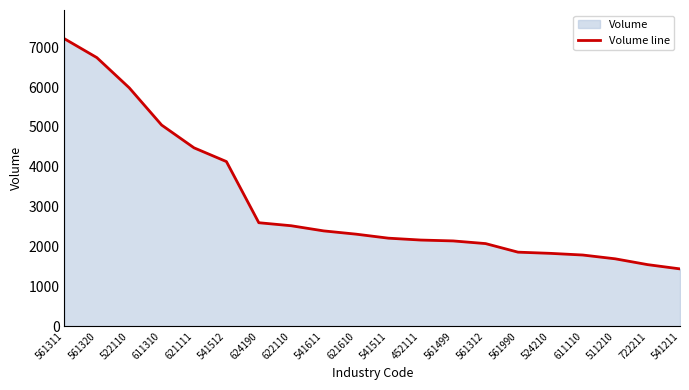

What is the maximum value shown in the chart?

7215